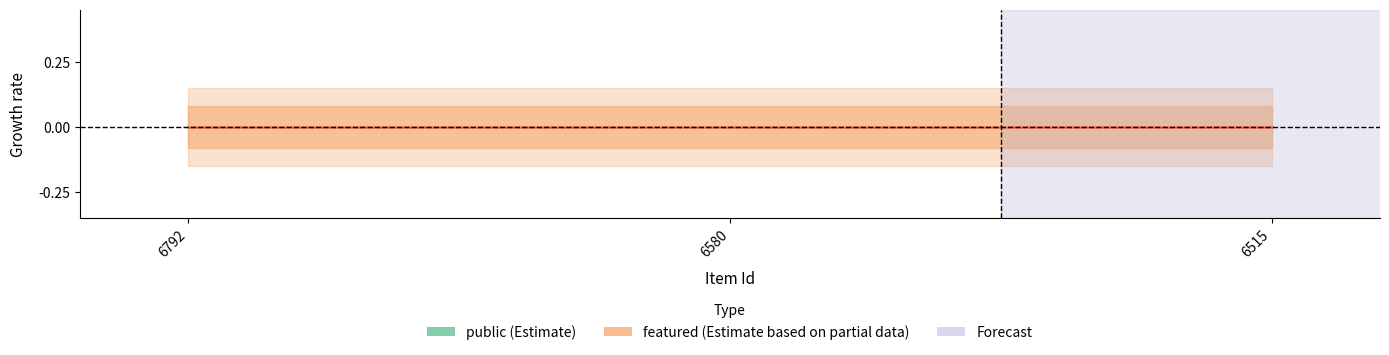

Which series has the largest range (max minus min)?

public